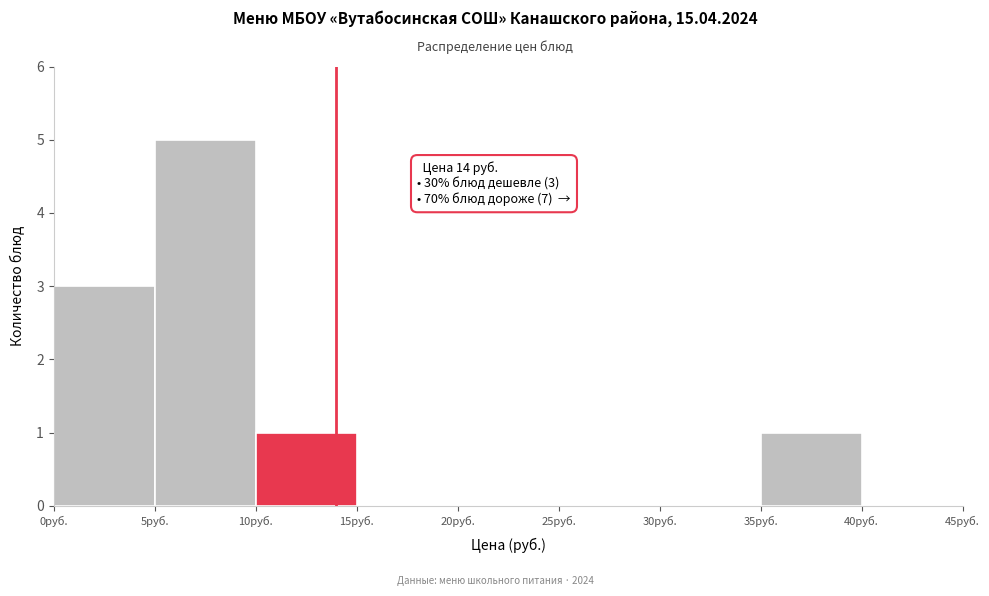

Over which range of the x-axis is the bar tallest?

5 to 10